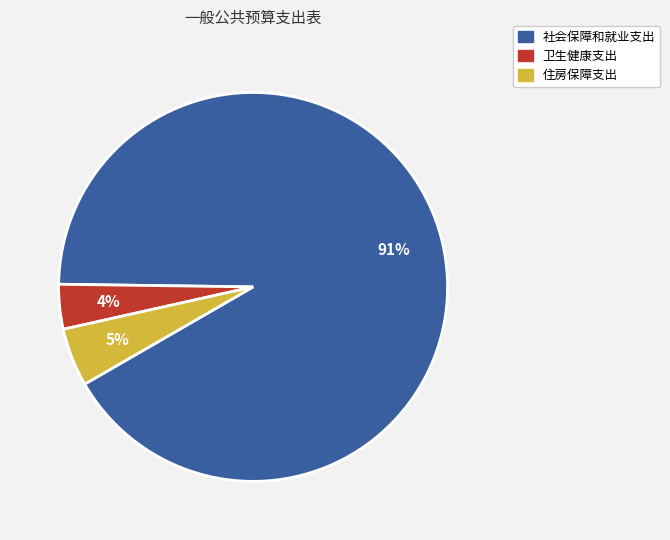

To the nearest percent, what portion does 住房保障支出 represent?

5%